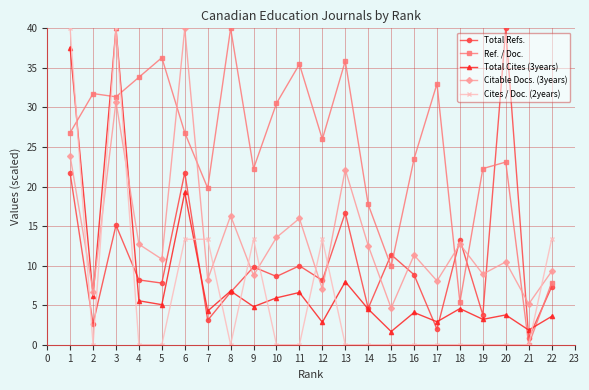

The Total Refs. series shows 15.3 at 9. True or false?

False